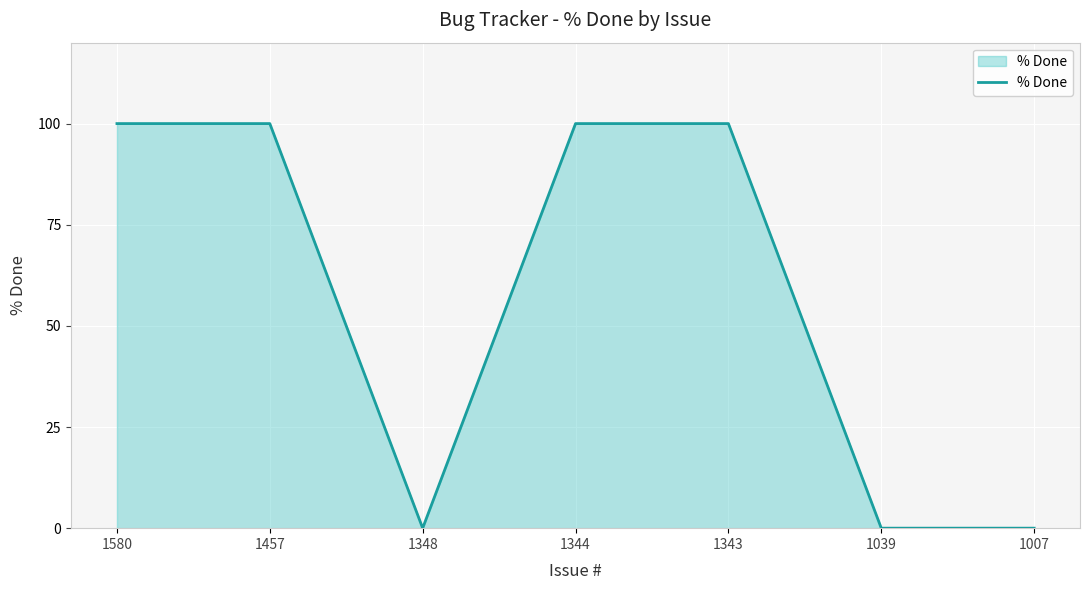

What is the greatest value displayed?

100